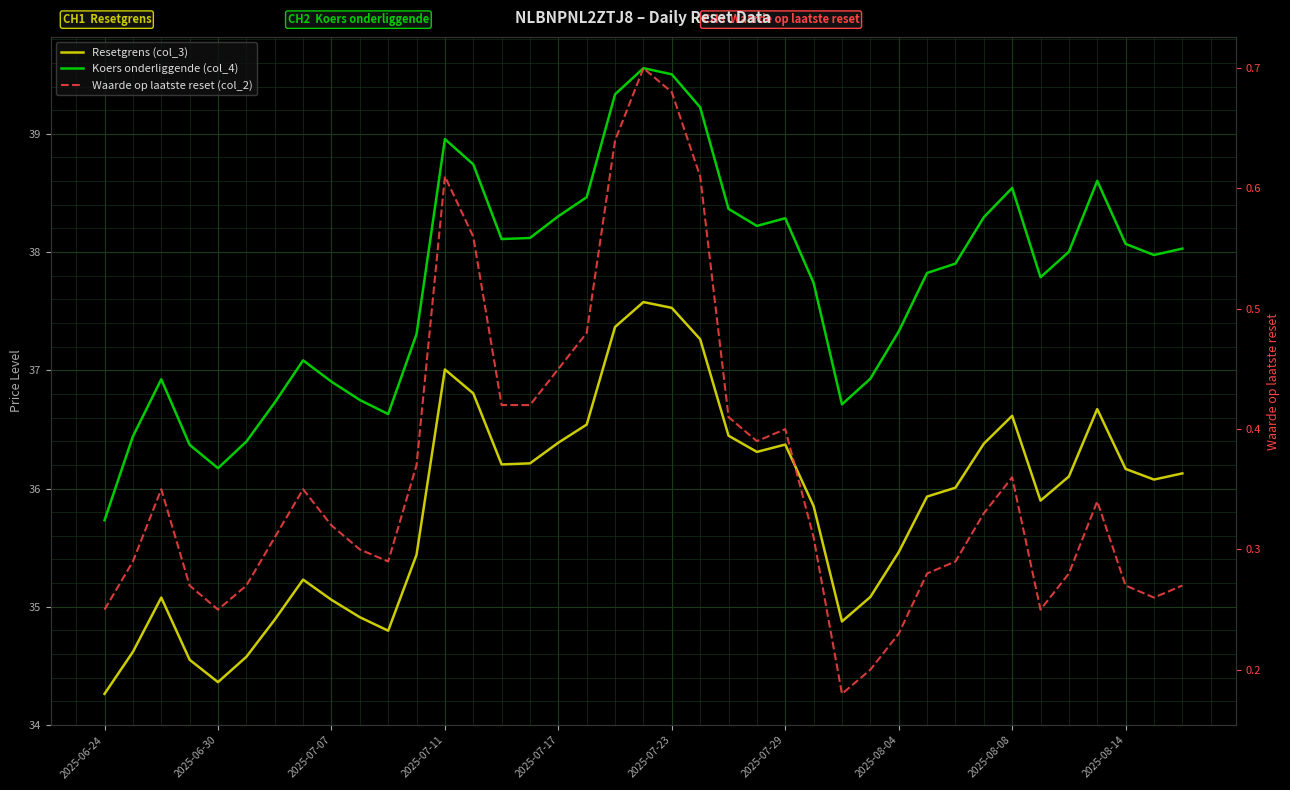

True or false: Resetgrens (col_3) and Waarde op laatste reset (col_2) cross at least once.

False